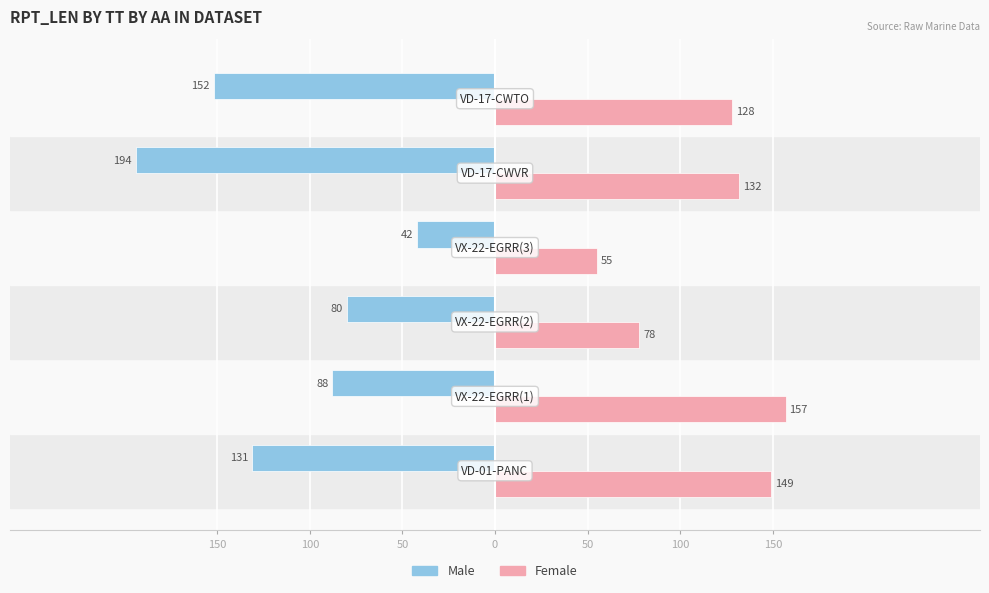

What are all the series names shown in the legend?

Male, Female